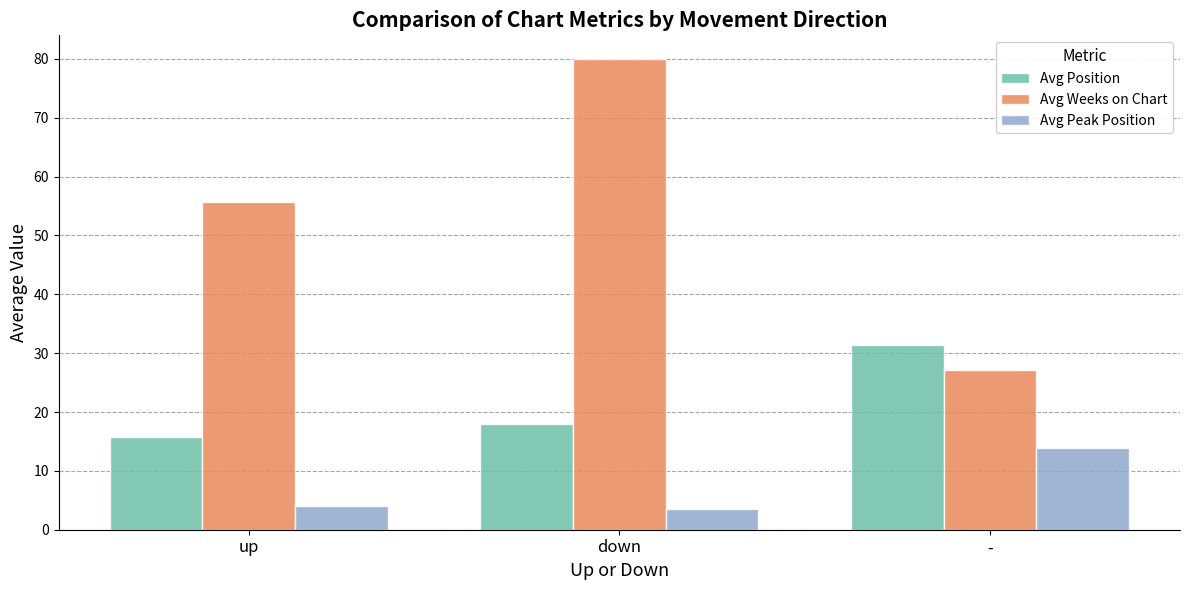

Where is Avg Position nearest to the value 23?

down